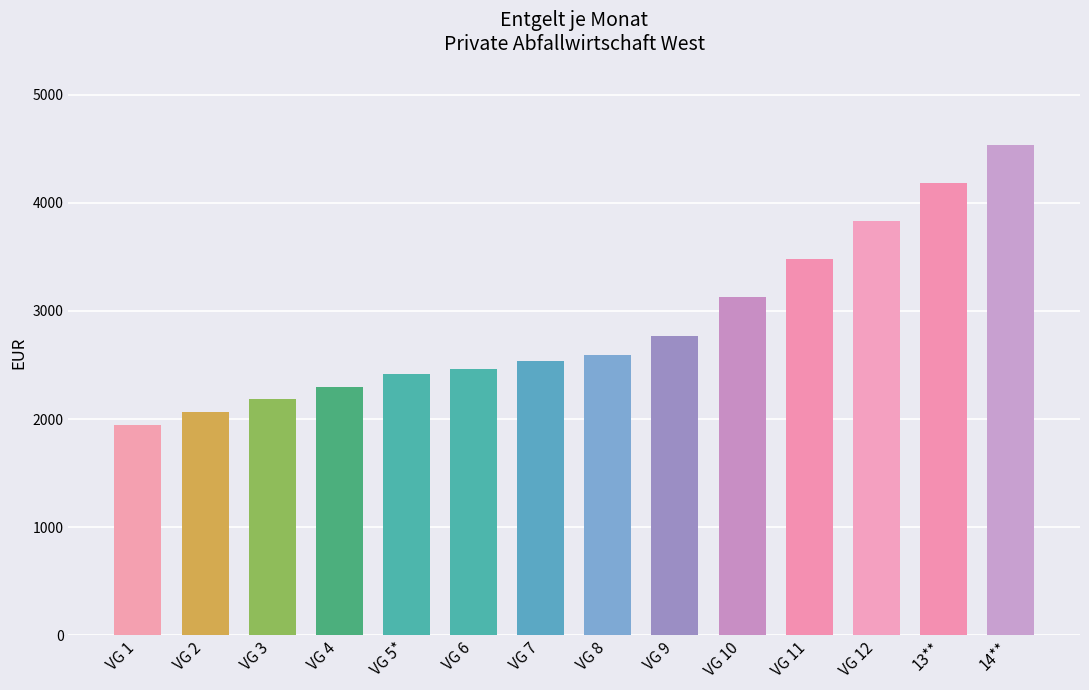

How many bars are there in total?

14